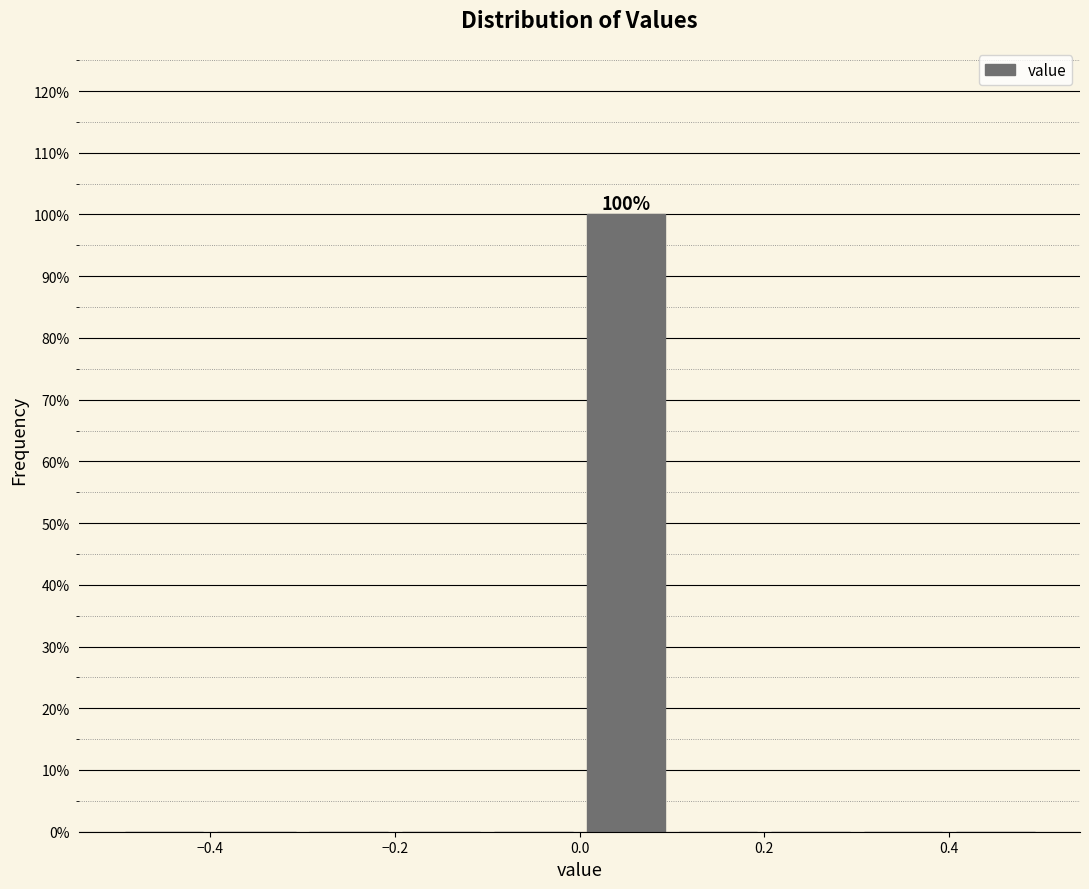

Which range on the x-axis has the tallest bar?

0.0 to 0.1